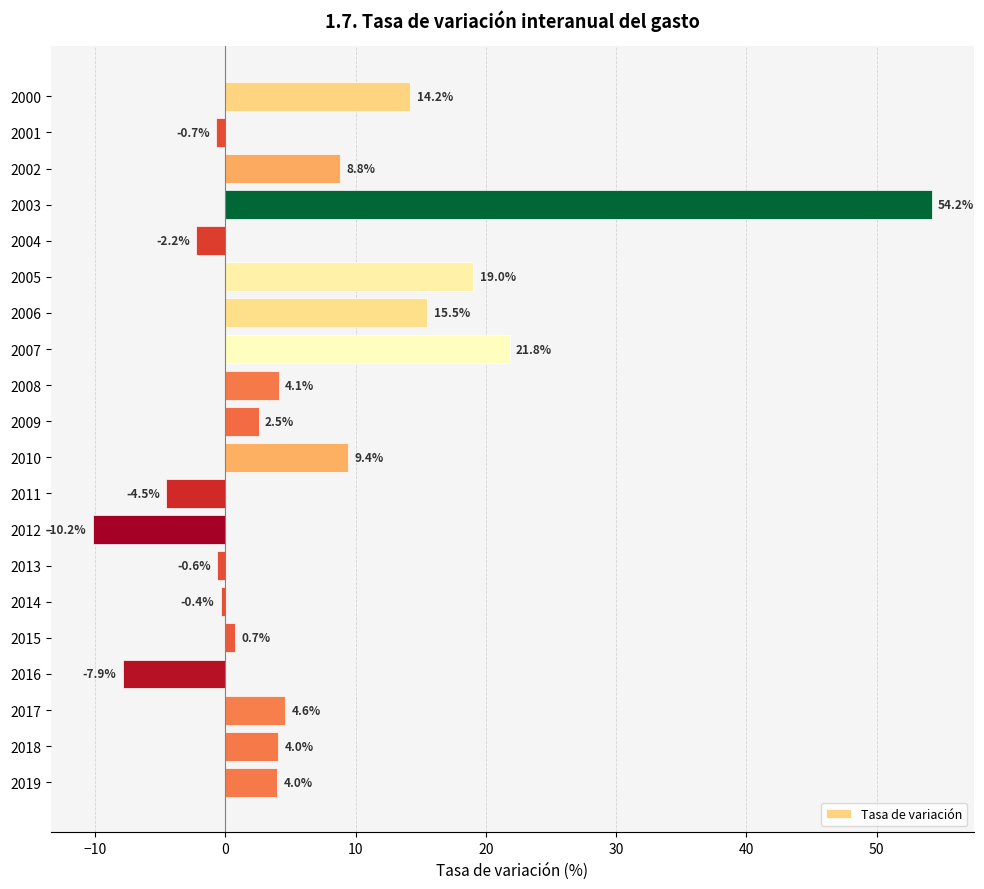

What is the value of the 12th bar from the top?

-4.5